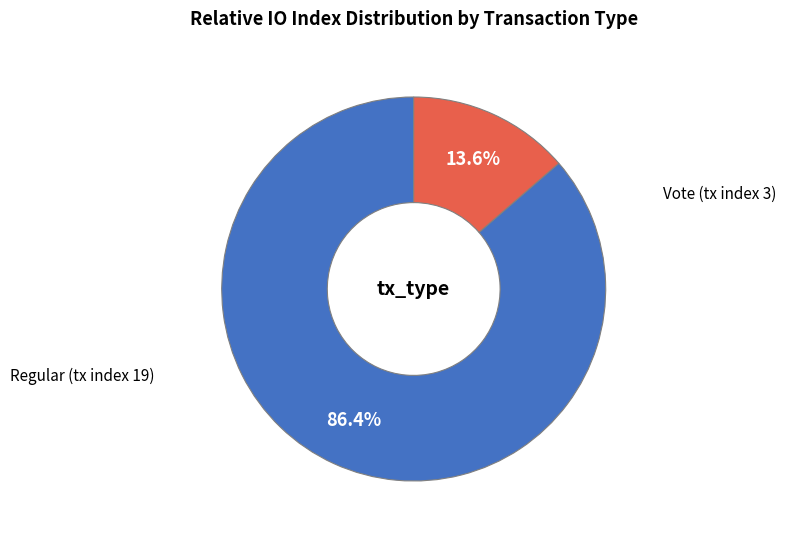

Does any single category account for the majority?

Yes